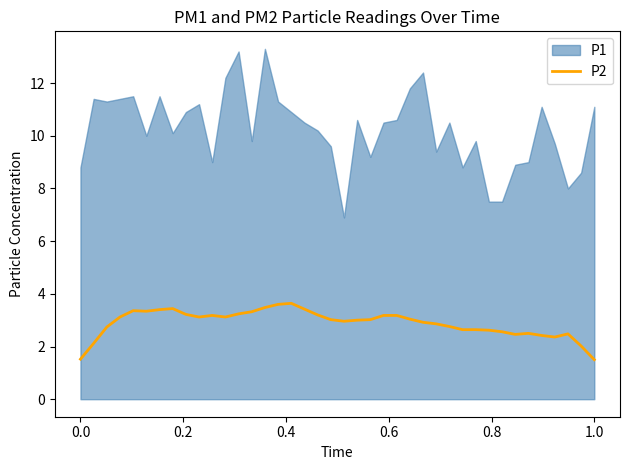

What is the maximum value for P2?

3.6